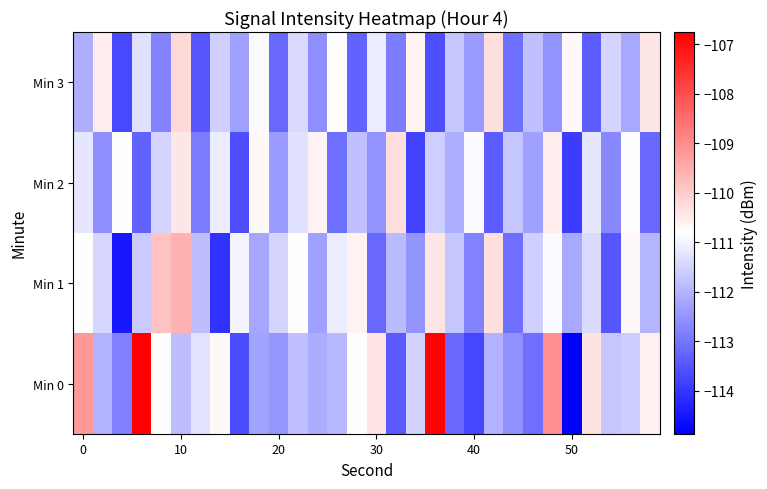

What is the sum of all Min 0 values?

-3345.4